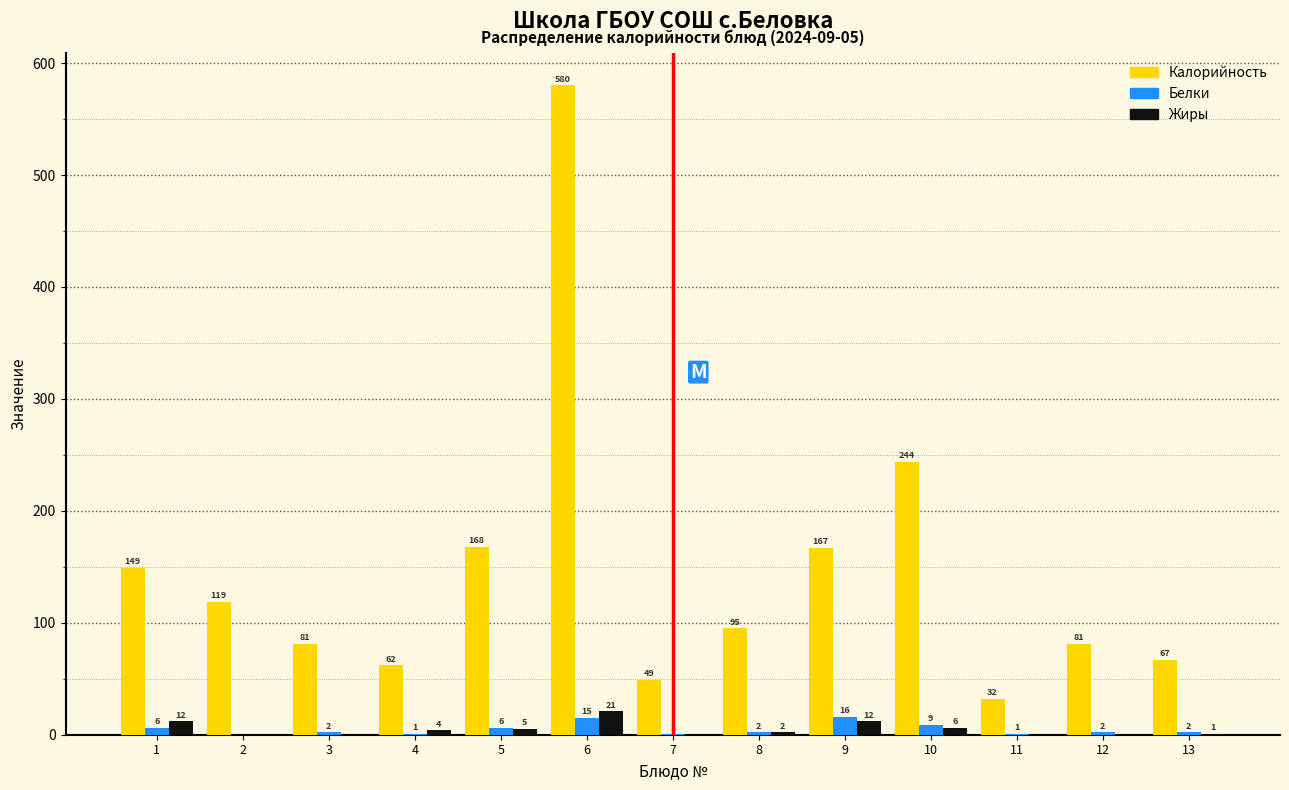

Reading left to right, list all the values displayed in this chart.

Калорийность: 1=149	2=119	3=81	4=62	5=168	6=580	7=49	8=95	9=167	10=244	11=32	12=81	13=67
Белки: 1=6	2=0	3=2	4=1	5=6	6=15	7=1	8=2	9=16	10=9	11=1	12=2	13=2
Жиры: 1=12	2=0	3=0	4=4	5=5	6=21	7=0	8=2	9=12	10=6	11=0	12=0	13=1